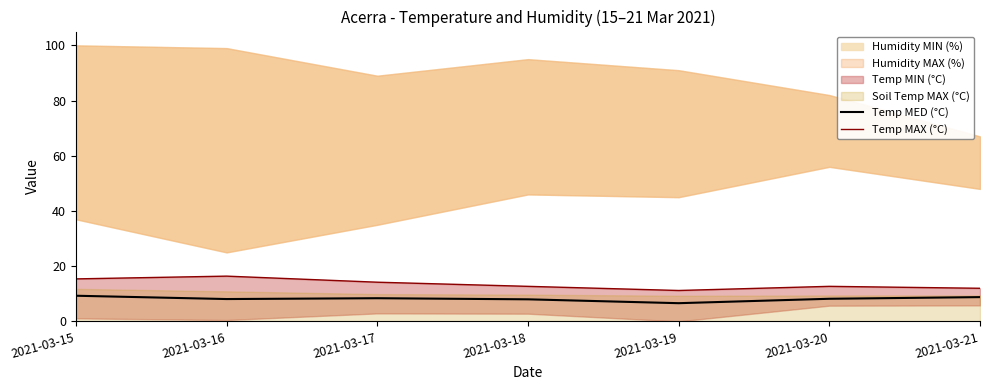

What is the value of the Temp MAX (°C) point at the 7th from the left?

12.0